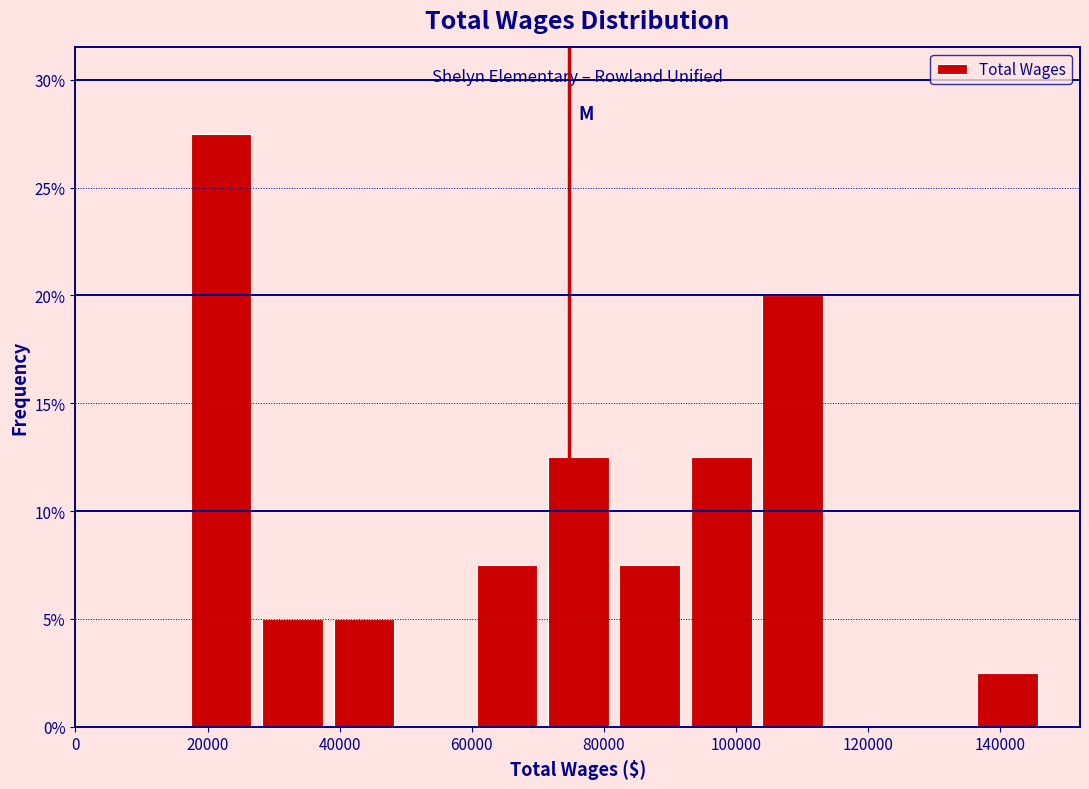

How tall is the bar that spans 92000 to 104000 on the x-axis? Neither the bar edges nor the heights are printed on the chart, so give them approximately, as read against the axes.

12.5